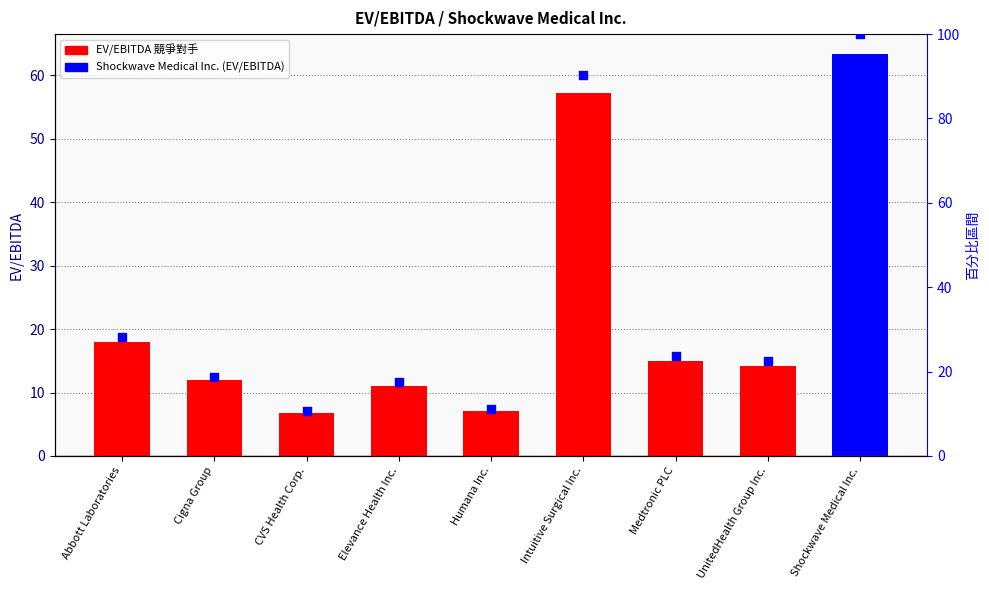

What is the change in value from Cigna Group to Intuitive Surgical Inc.?

+71.6